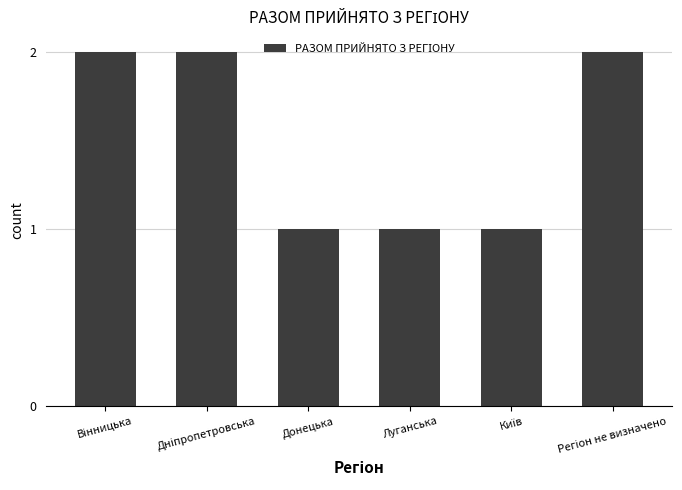

Is it true that the value at Донецька is 2?

False